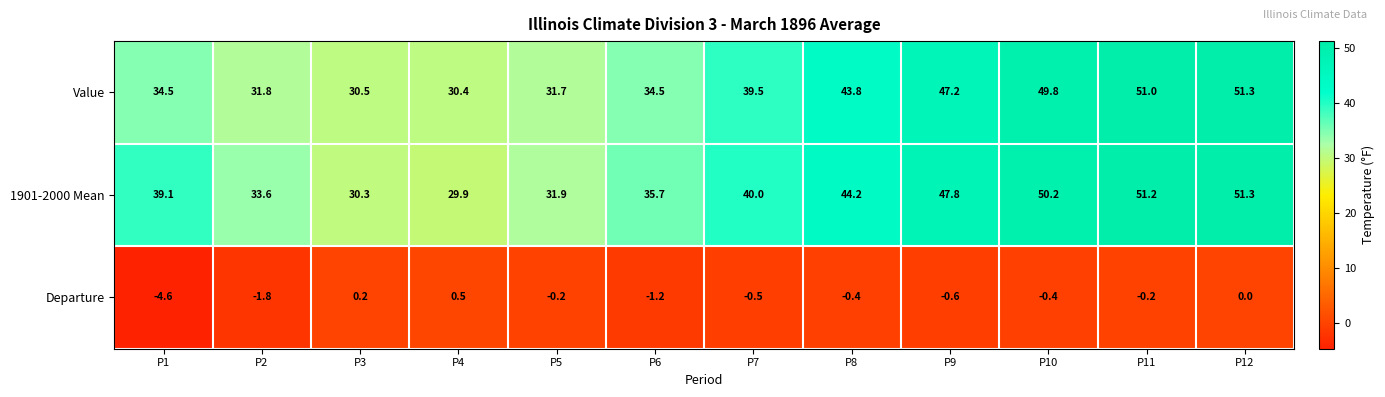

What is the spread (max minus min) of values at P4?

29.9